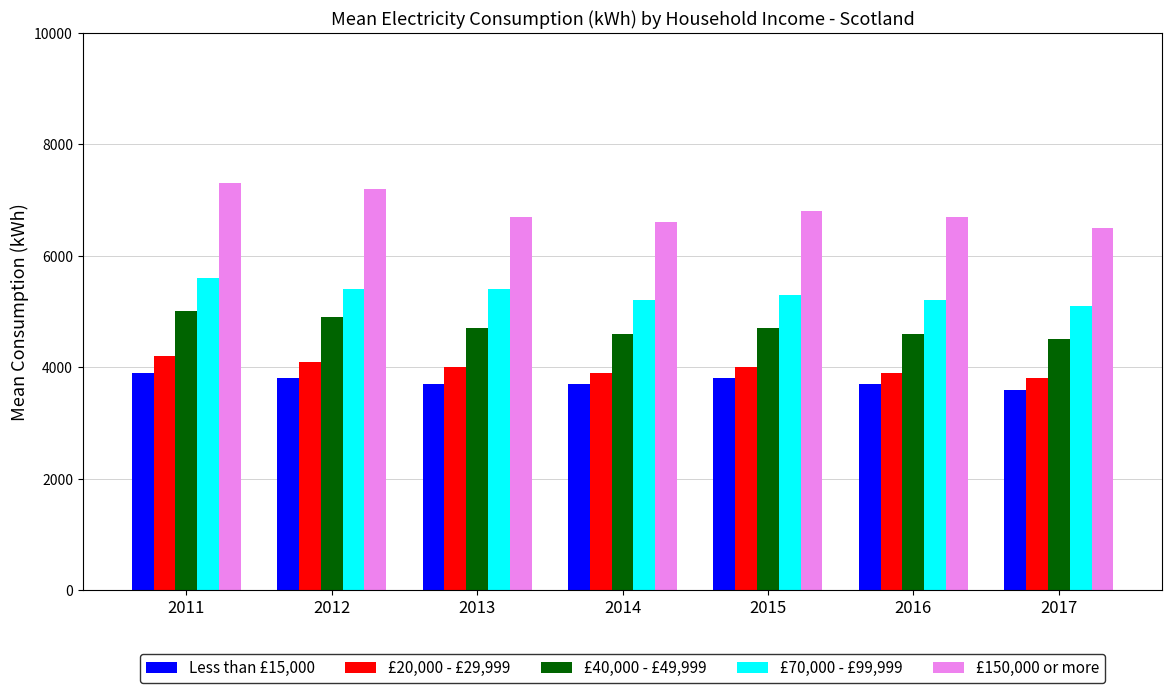

What is the greatest value displayed?

7300